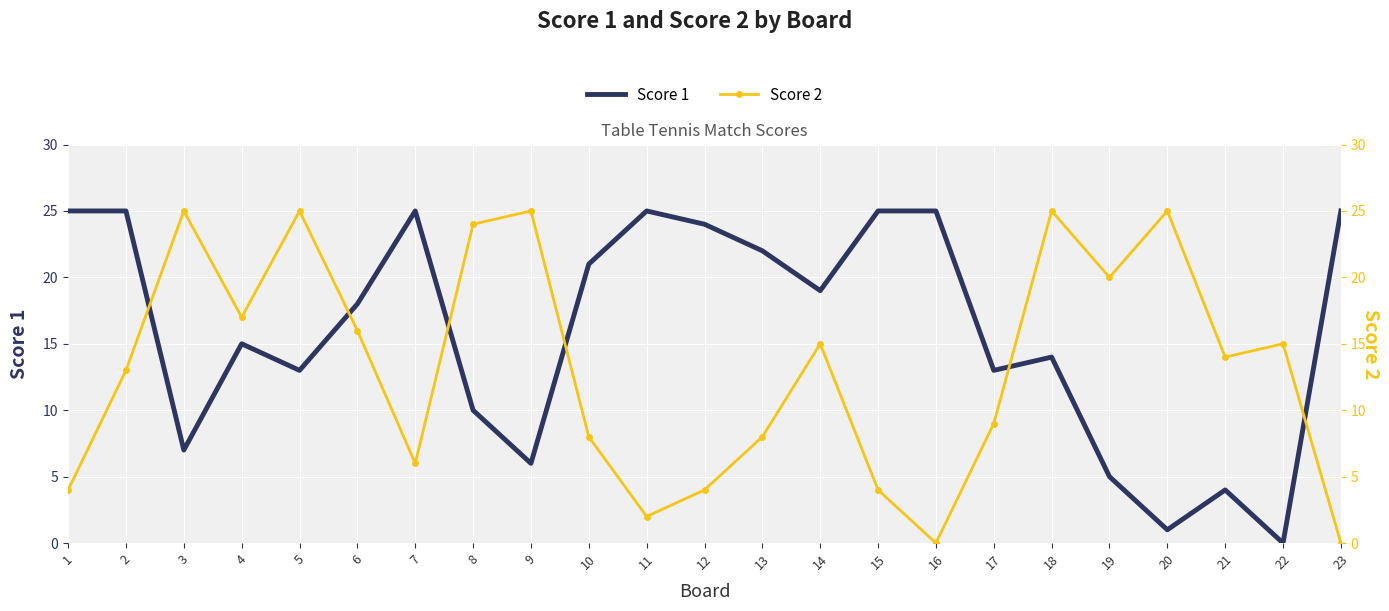

What are all the series names shown in the legend?

Score 1, Score 2